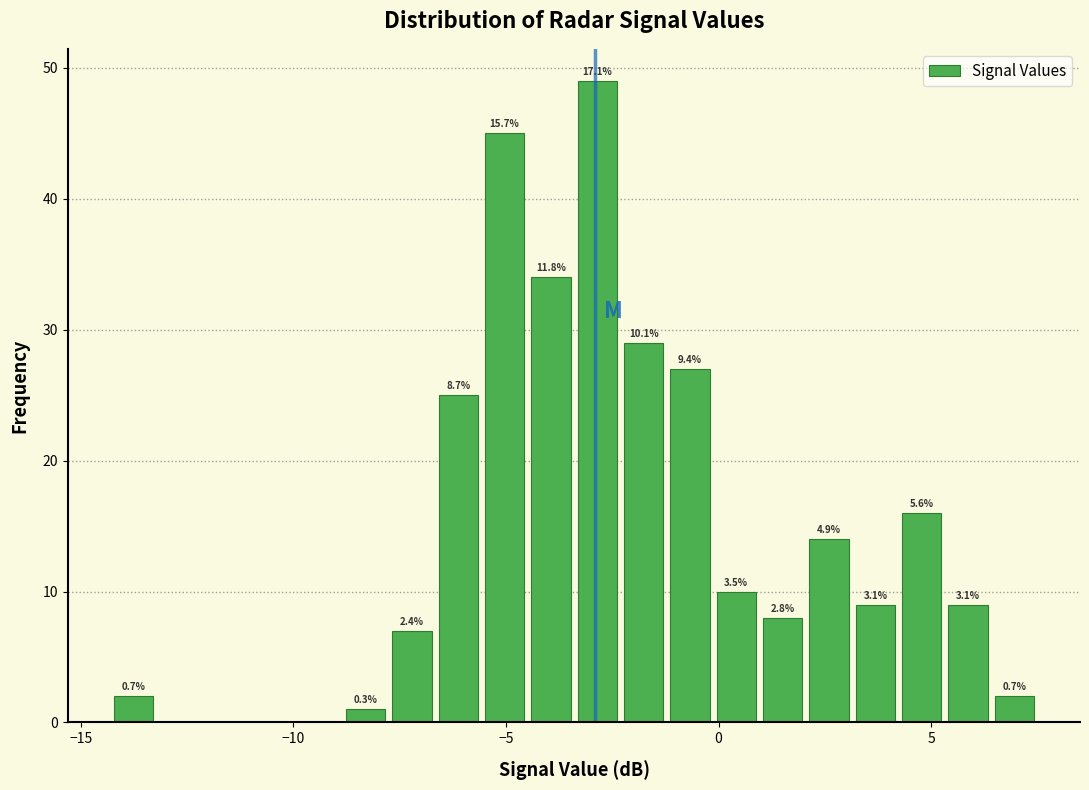

Around what value on the x-axis is the tallest bar? Give the approximate position of its centre, as read against the axis.

-3.0